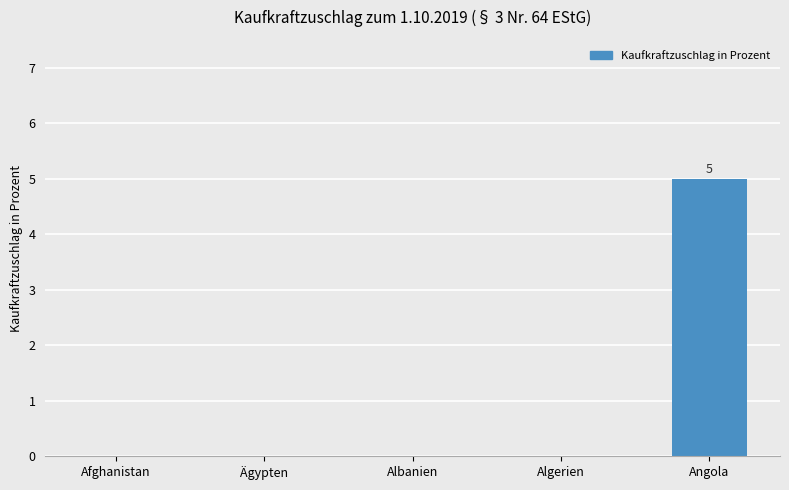

Are the bars horizontal?

No